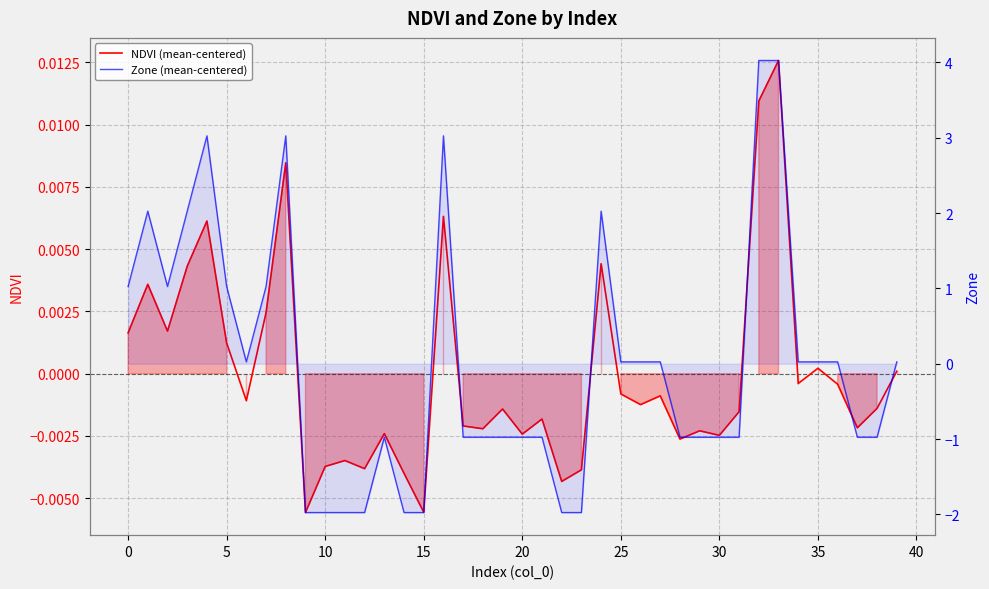

The value of NDVI (mean-centered) at 35 is 0.0. True or false?

True